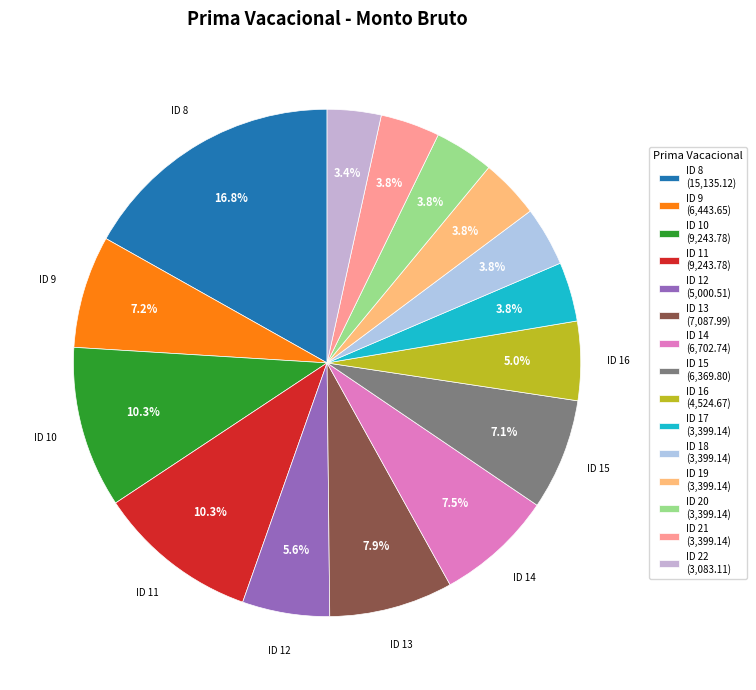

Is it true that ID 9 is 7% of the pie?

True